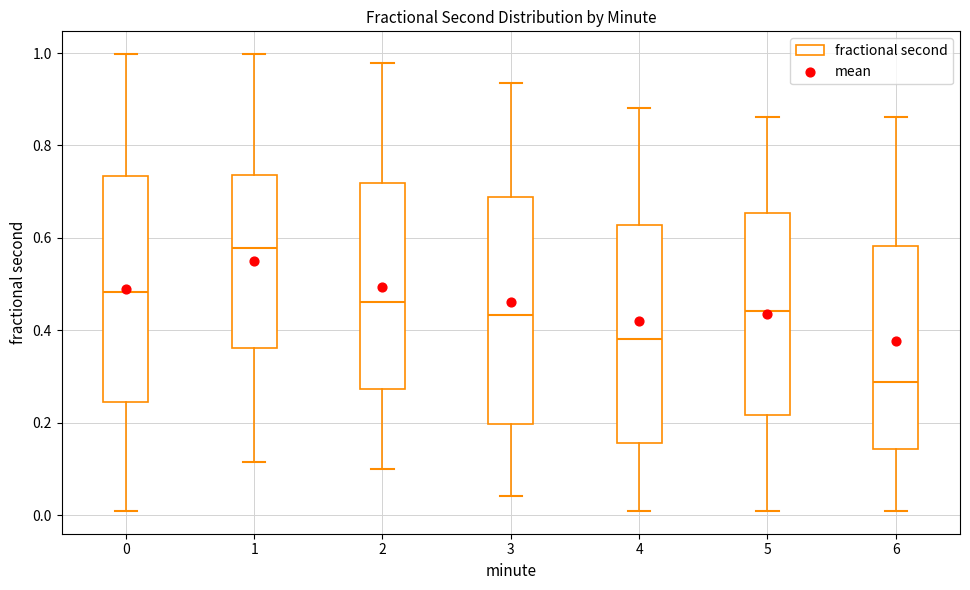

Where is the lower edge of the box at x = 6 on the y-axis? The values are not printed on the chart, so give them approximately, as read against the axis.

0.14